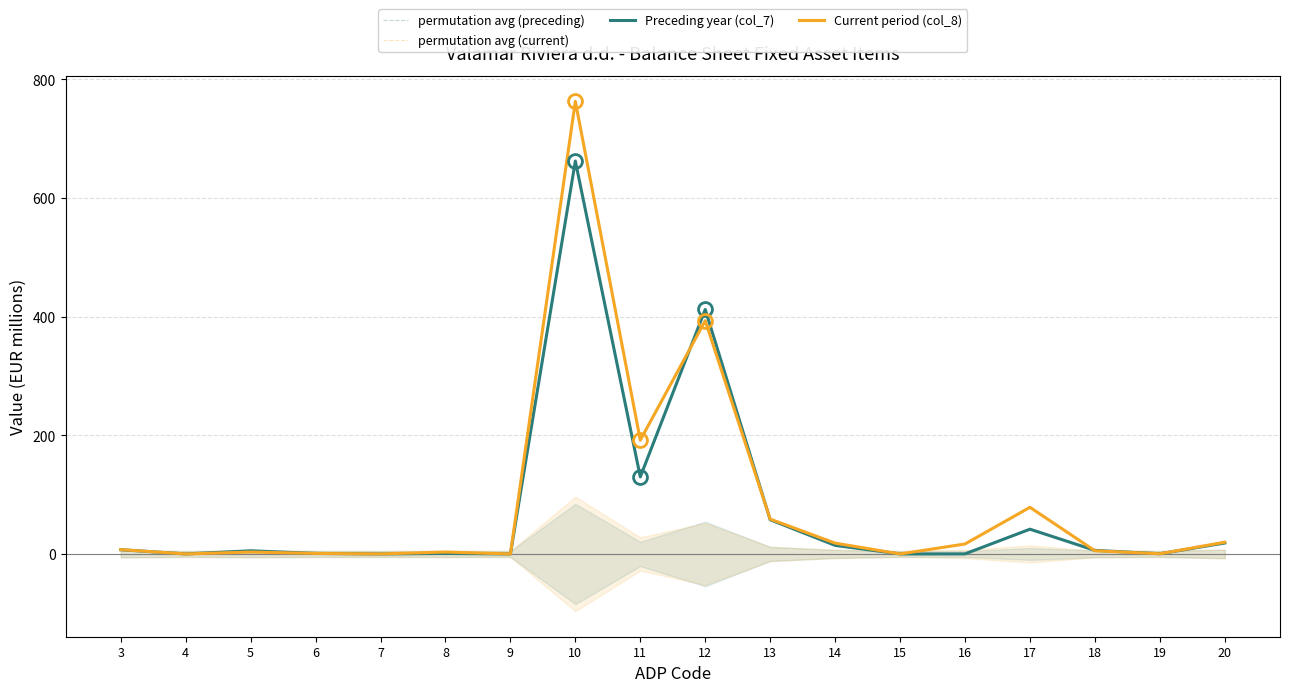

The permutation avg (current) series shows 0.0 at 13. True or false?

True